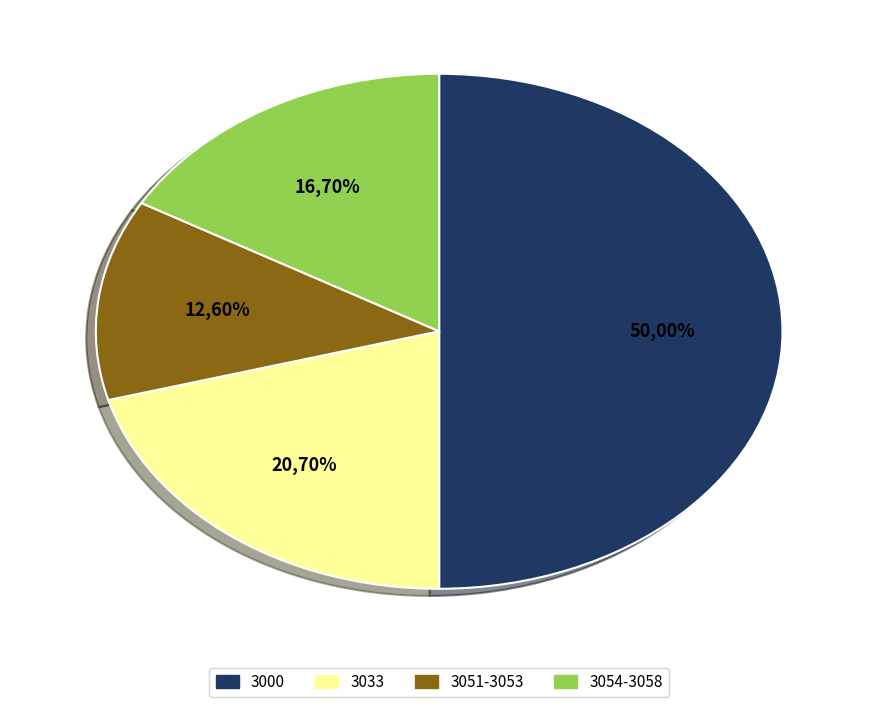

Which category has the biggest portion of the pie?

3000